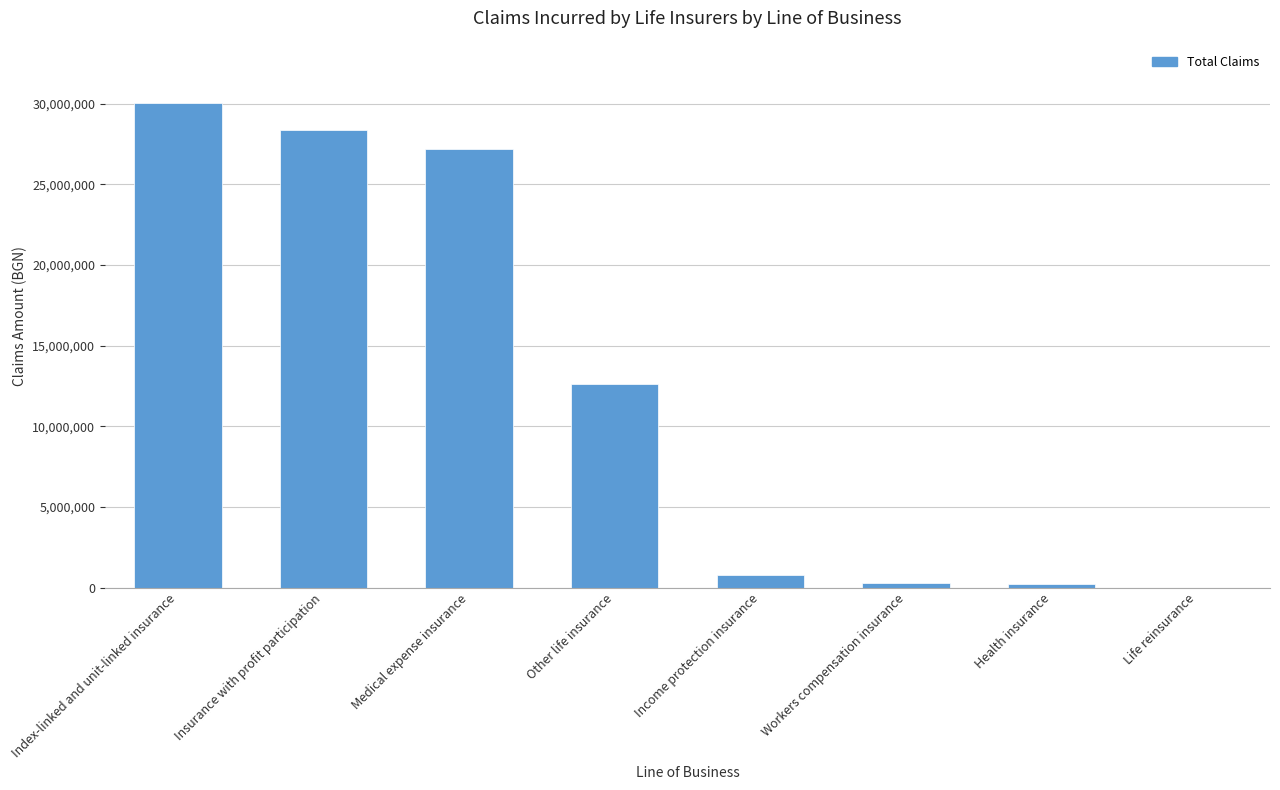

What is the sum of the values at Index-linked and unit-linked insurance and Income protection insurance?

30849328.2